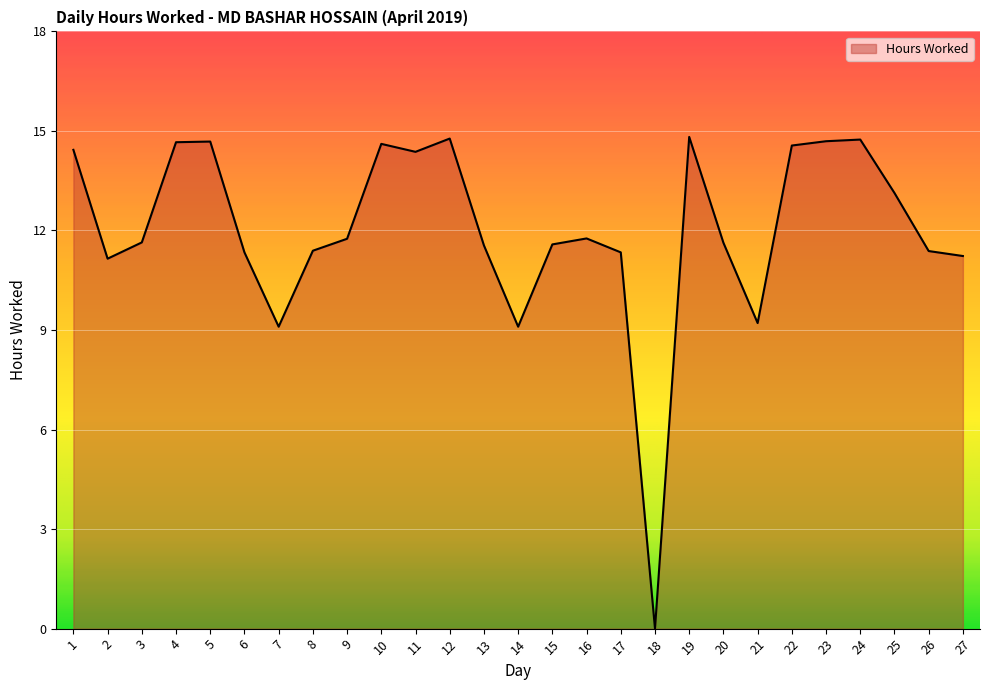

Does the chart have visible grid lines?

Yes